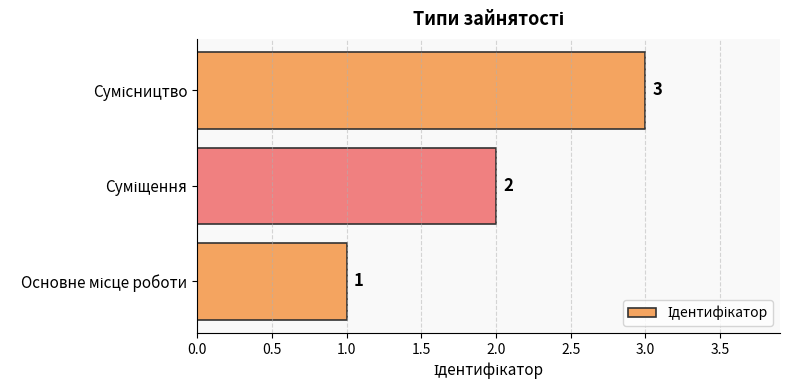

Count the values in the range 1 to 3.

3